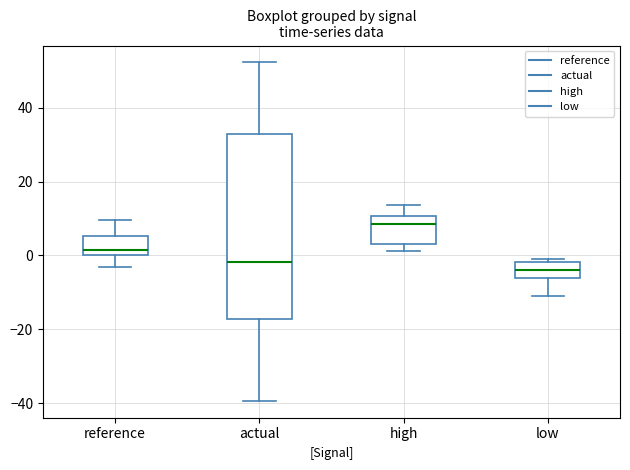

Reading left to right, transcribe this box plot: for each box, give where its median line is, the range the box spans, and where its two whiskers end, as read against the y-axis. The values are not printed on the chart, so give them approximately, as read against the axis.

reference: median 2, box 0 to 6, whiskers -4 to 10
actual: median -2, box -18 to 32, whiskers -40 to 52
high: median 8, box 4 to 10, whiskers 2 to 14
low: median -4, box -6 to -2, whiskers -12 to 0